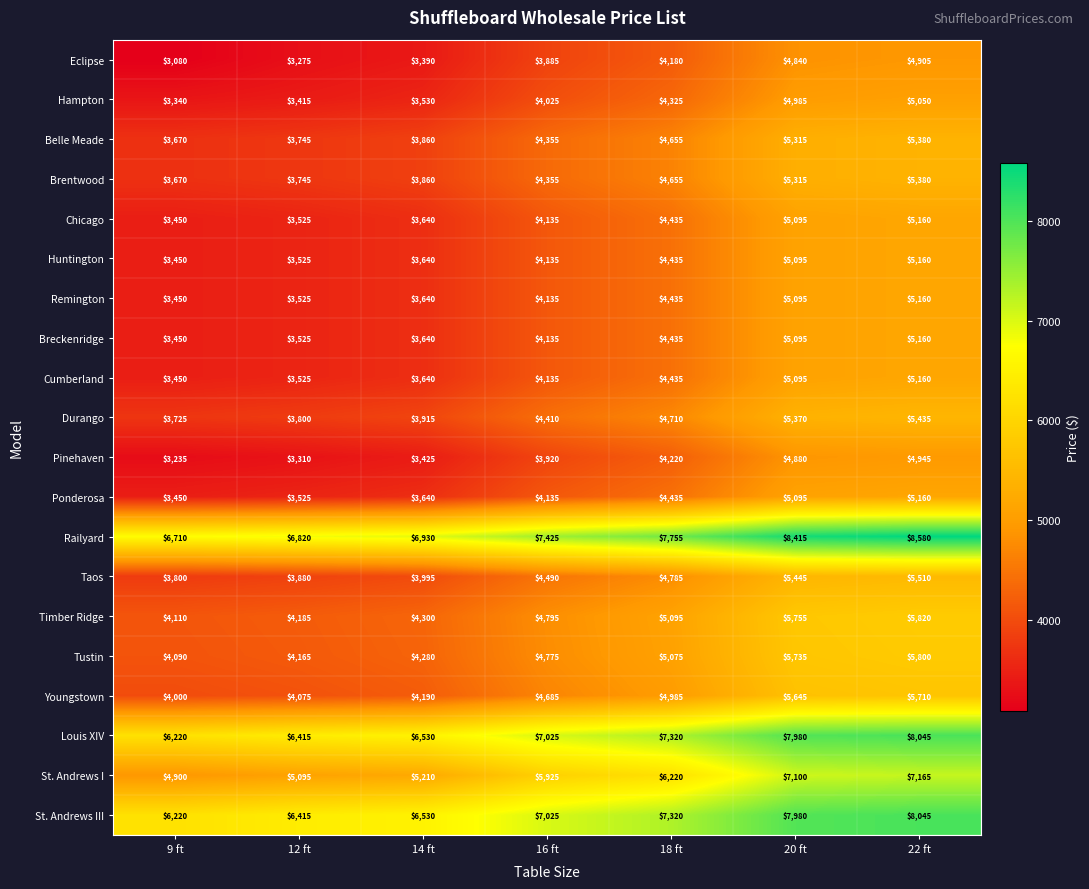

Which series changed the most between 12 ft and 16 ft?

St. Andrews I